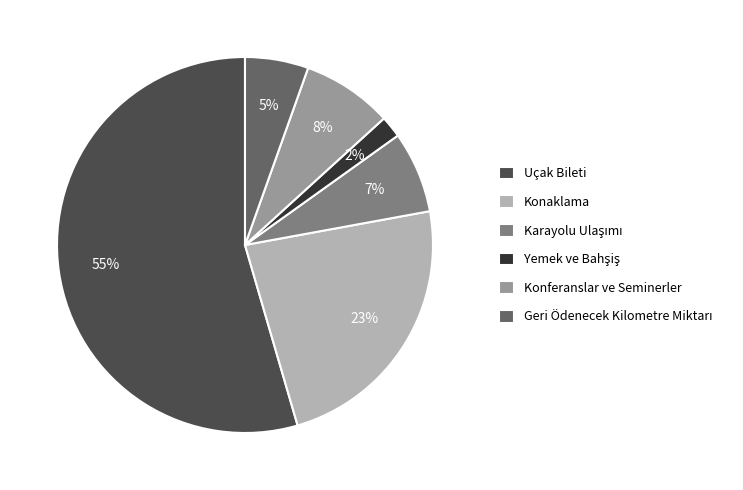

Is Uçak Bileti the majority of the pie?

Yes